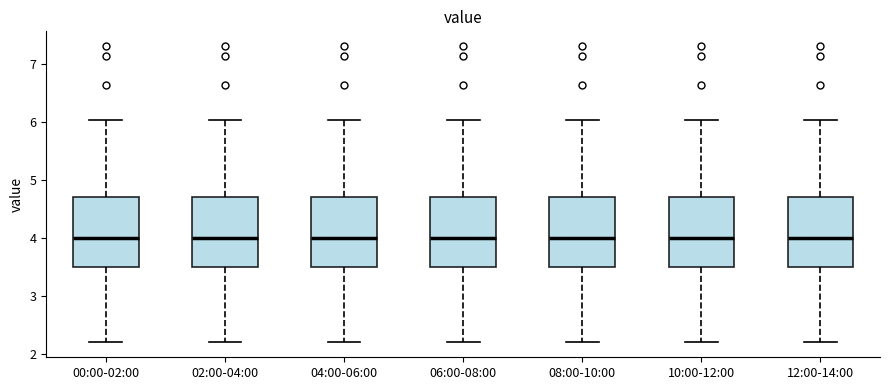

Where does the median line of the box for 02:00-04:00 sit on the y-axis? The values are not printed on the chart, so give them approximately, as read against the axis.

4.0